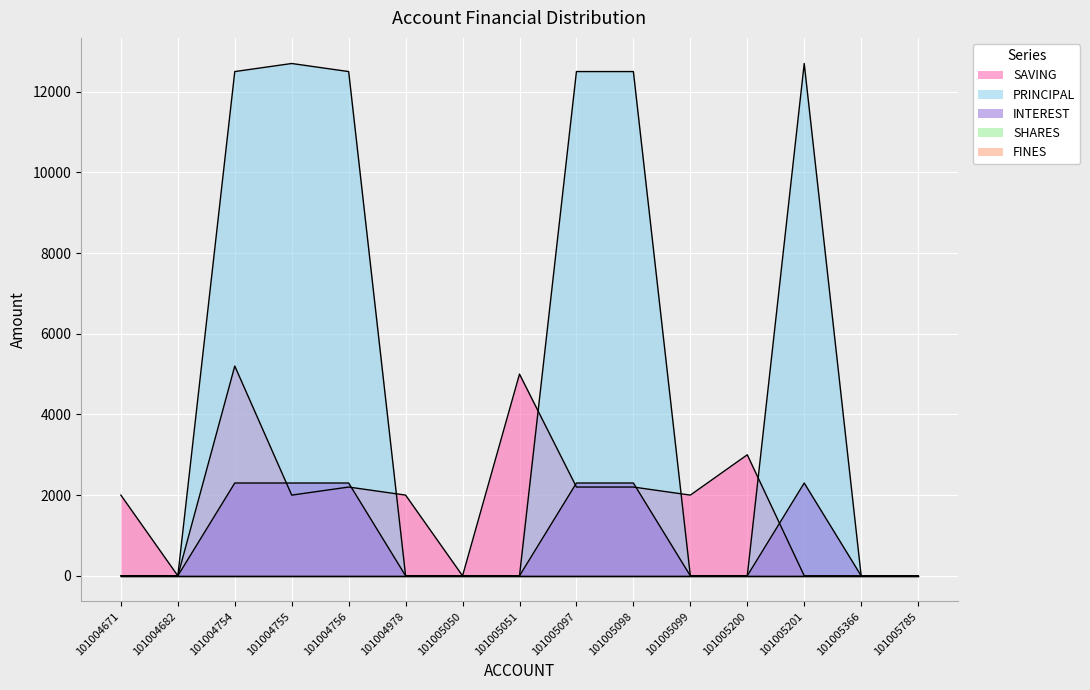

The INTEREST series shows 0 at 101005200. True or false?

True